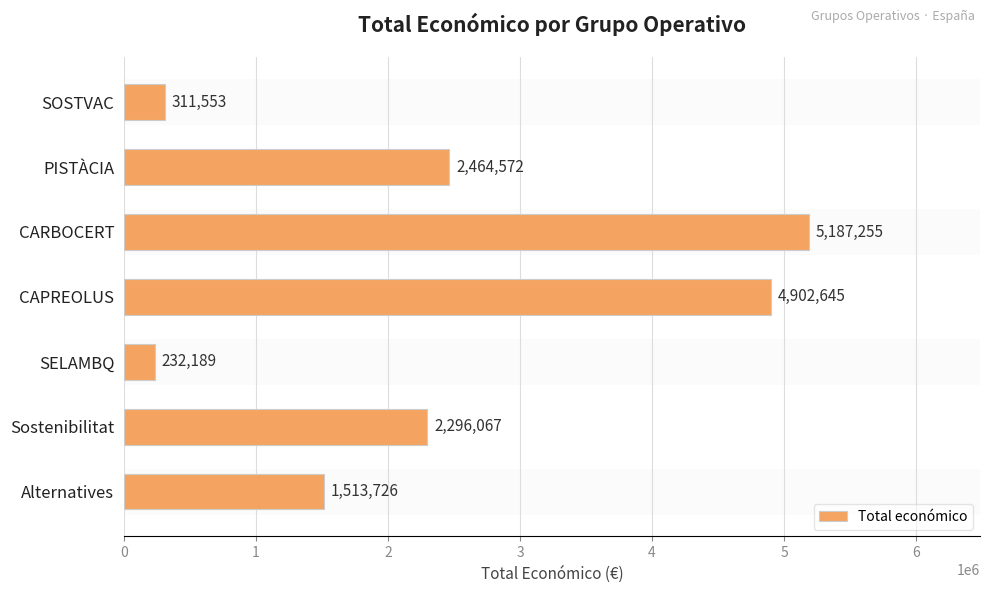

What is the ratio of the value at CARBOCERT to the value at PISTÀCIA?

2.1